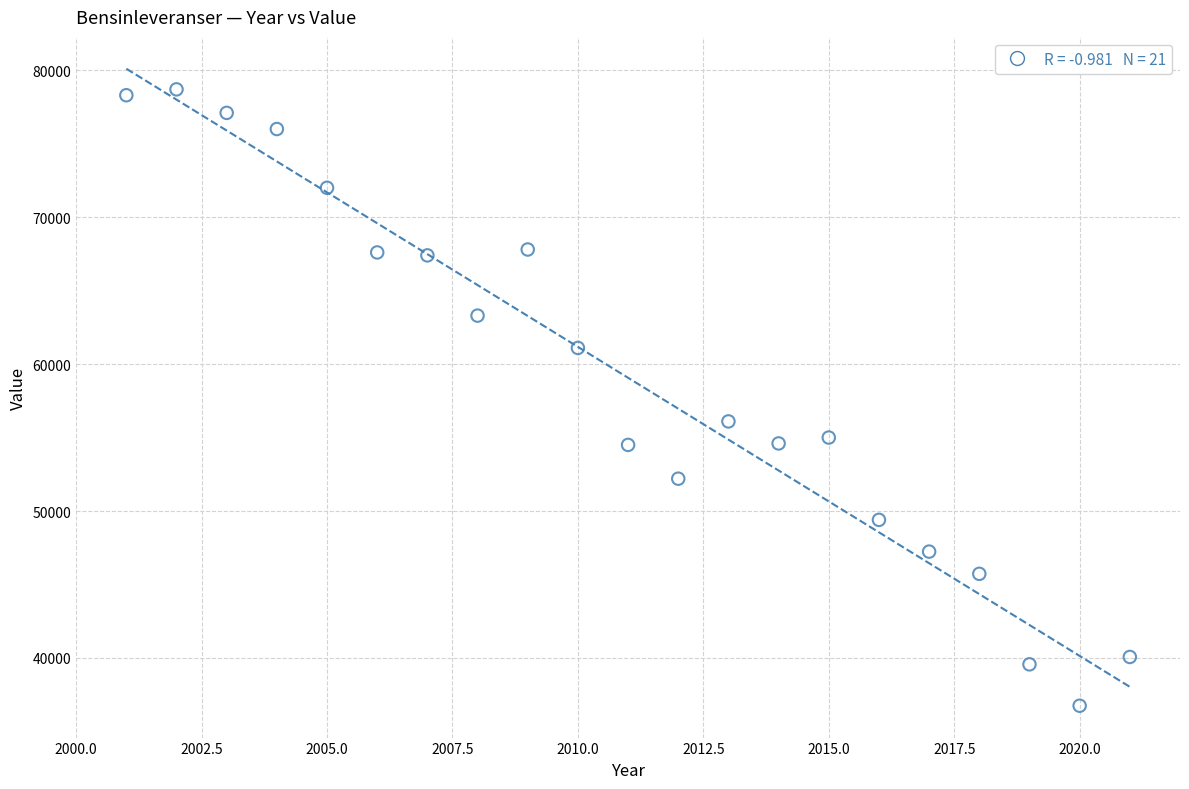

What Y value in the scatter plot is closest to 57723?

56100